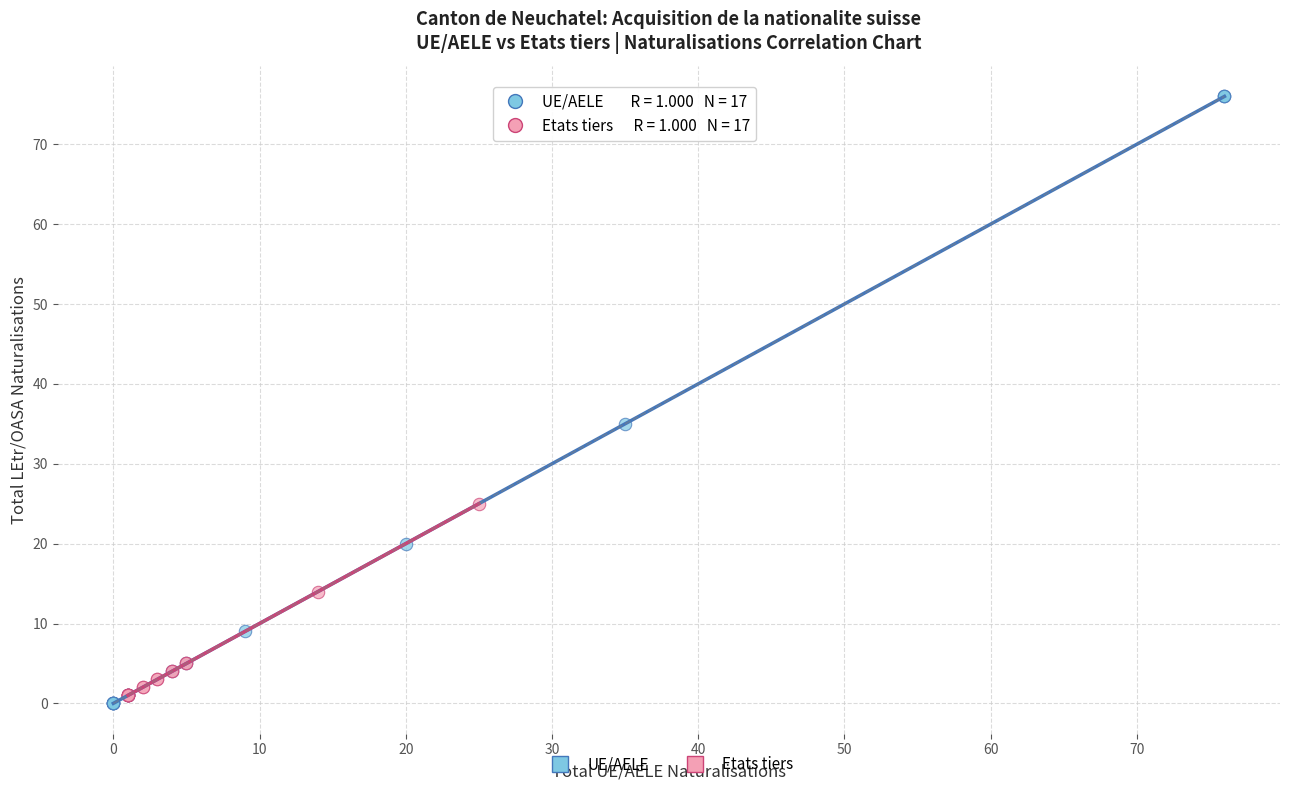

Which series reaches the minimum Y coordinate?

UE/AELE